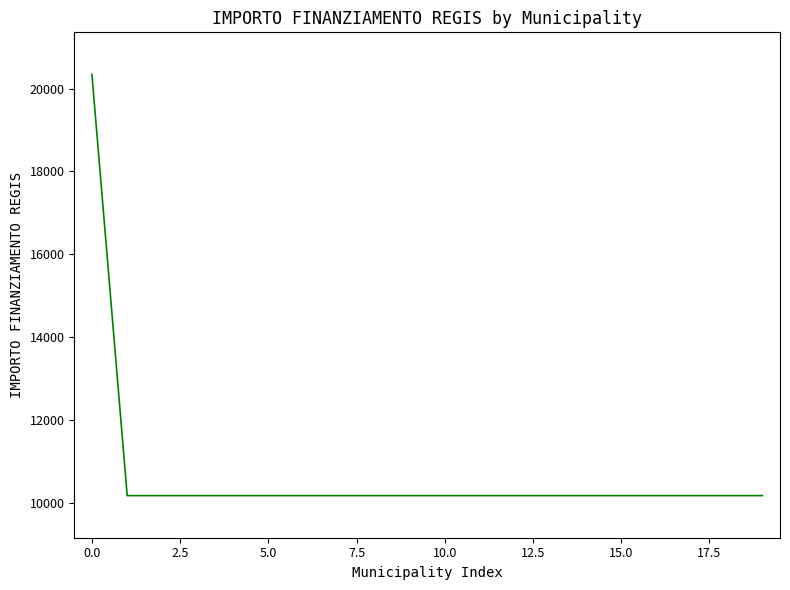

What is the difference between the maximum and minimum values?

10172